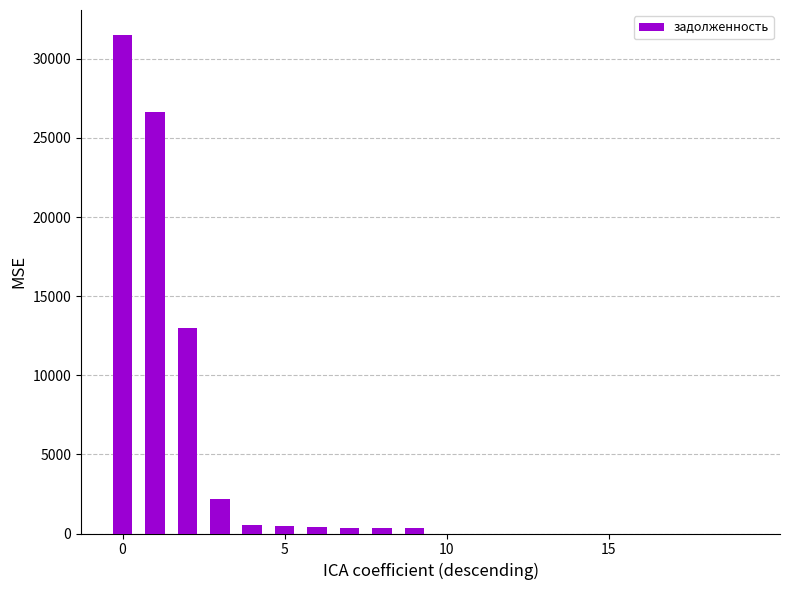

What is the greatest value displayed?

31508.9